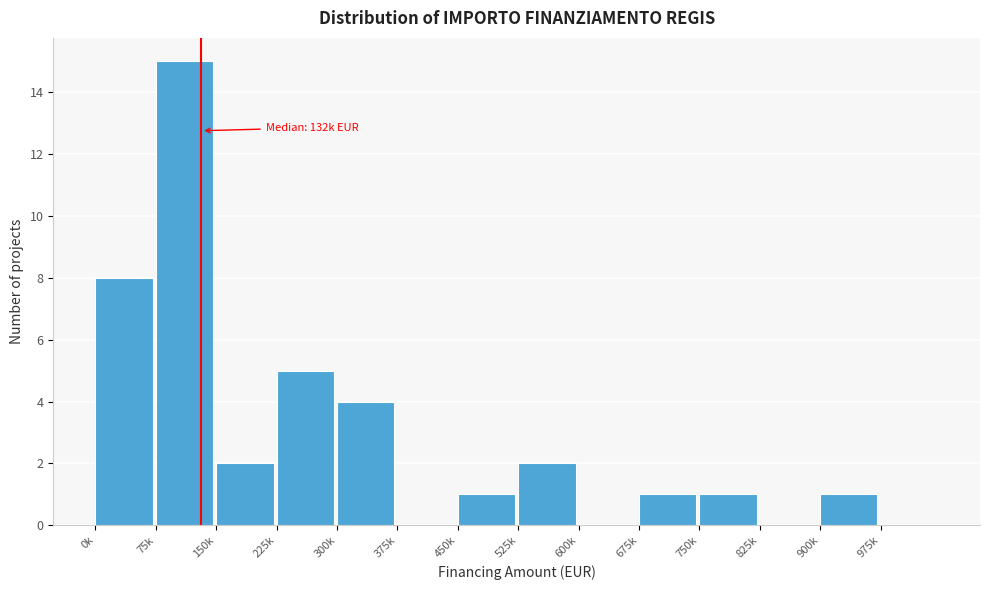

Reading left to right, list all the values displayed in this chart.

0k=8	75k=15	150k=2	225k=5	300k=4	375k=0	450k=1	525k=2	600k=0	675k=1	750k=1	825k=0	900k=1	975k=0